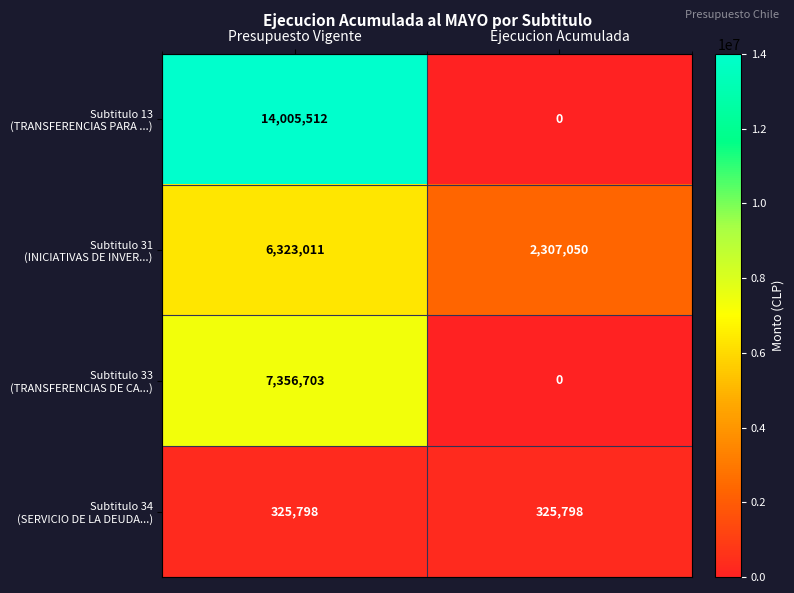

What is the spread (max minus min) of values at Presupuesto Vigente?

13679714